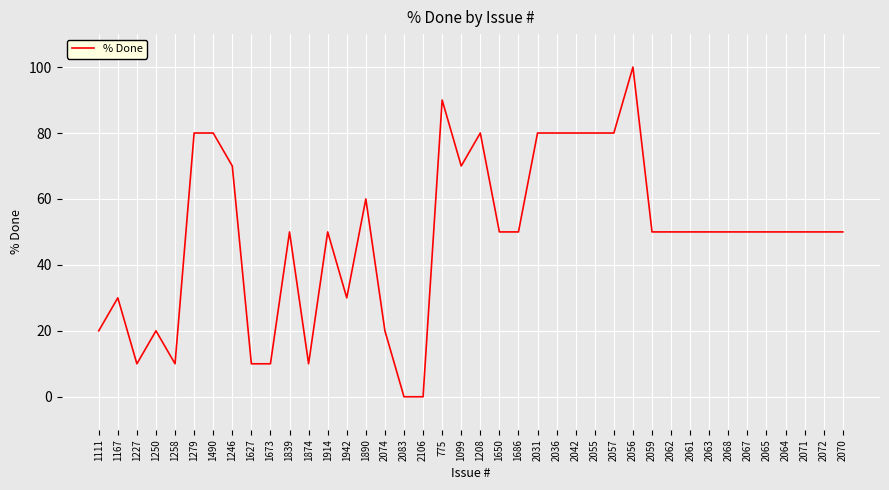

Count the number of data series in this chart.

1